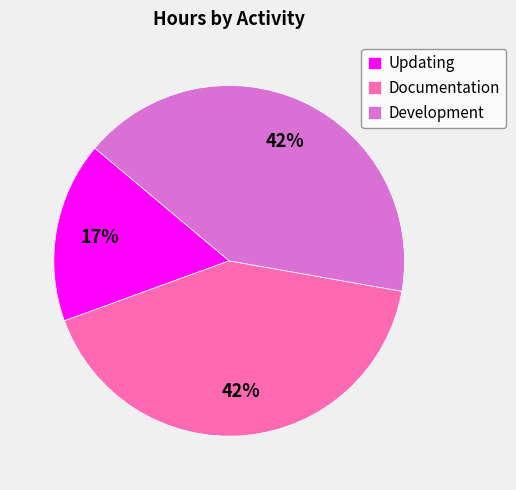

How many segments does this pie chart have?

3